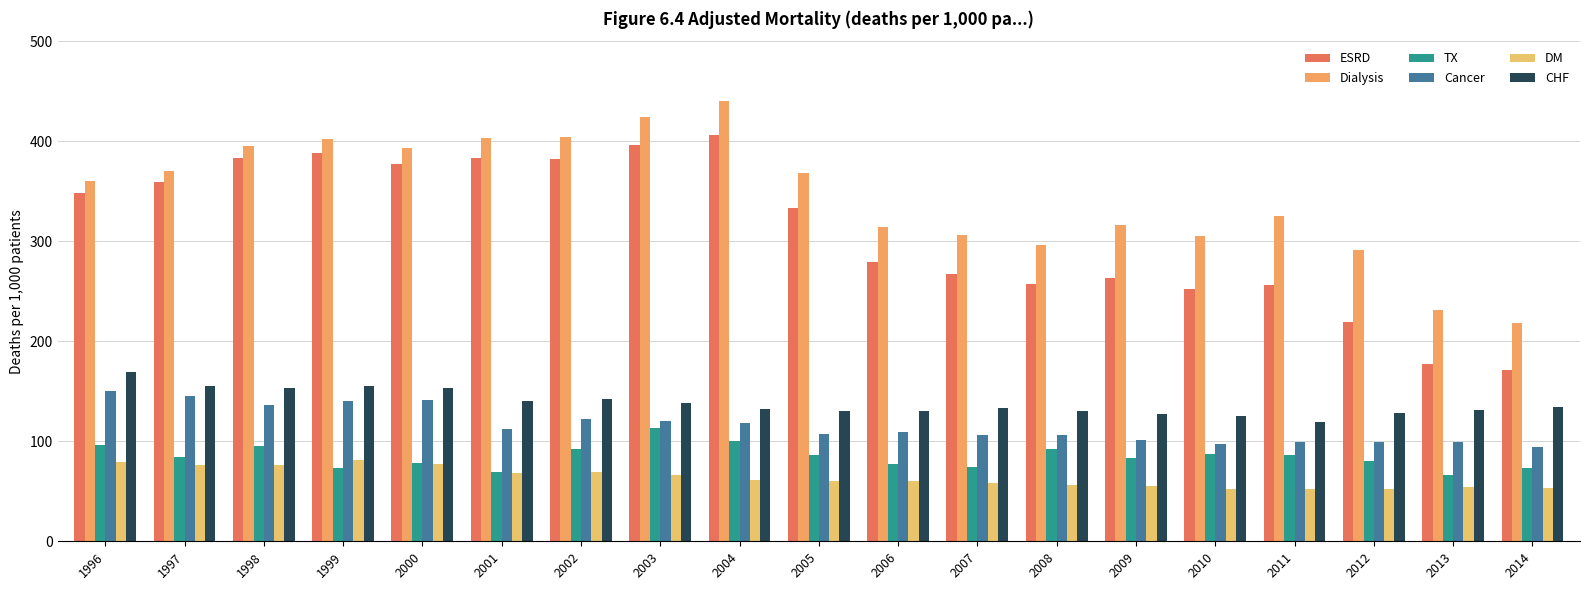

Which series has the largest total across all categories?

Dialysis